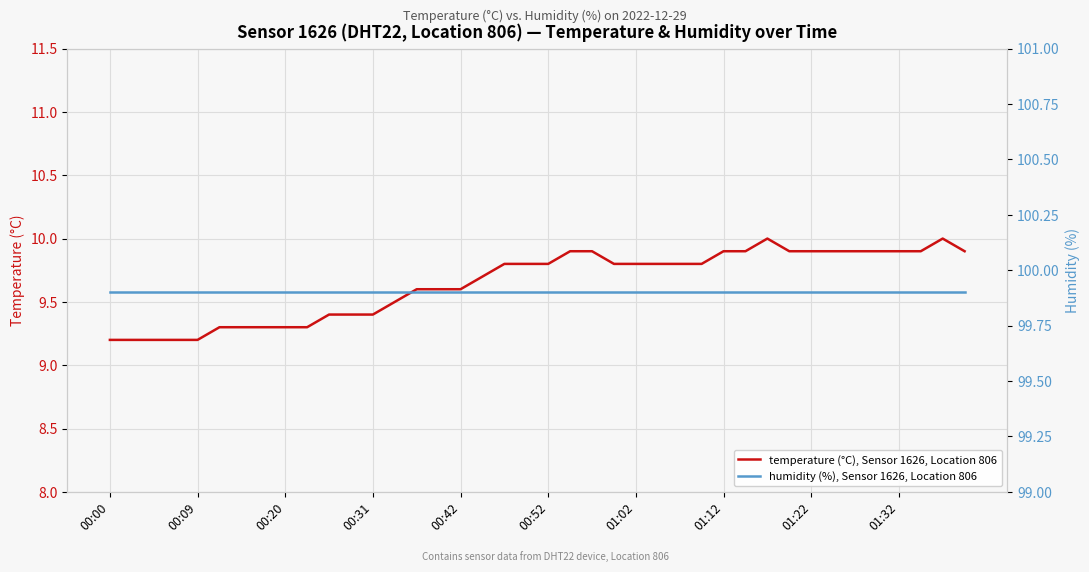

Is this an area chart (filled region under the line)?

No